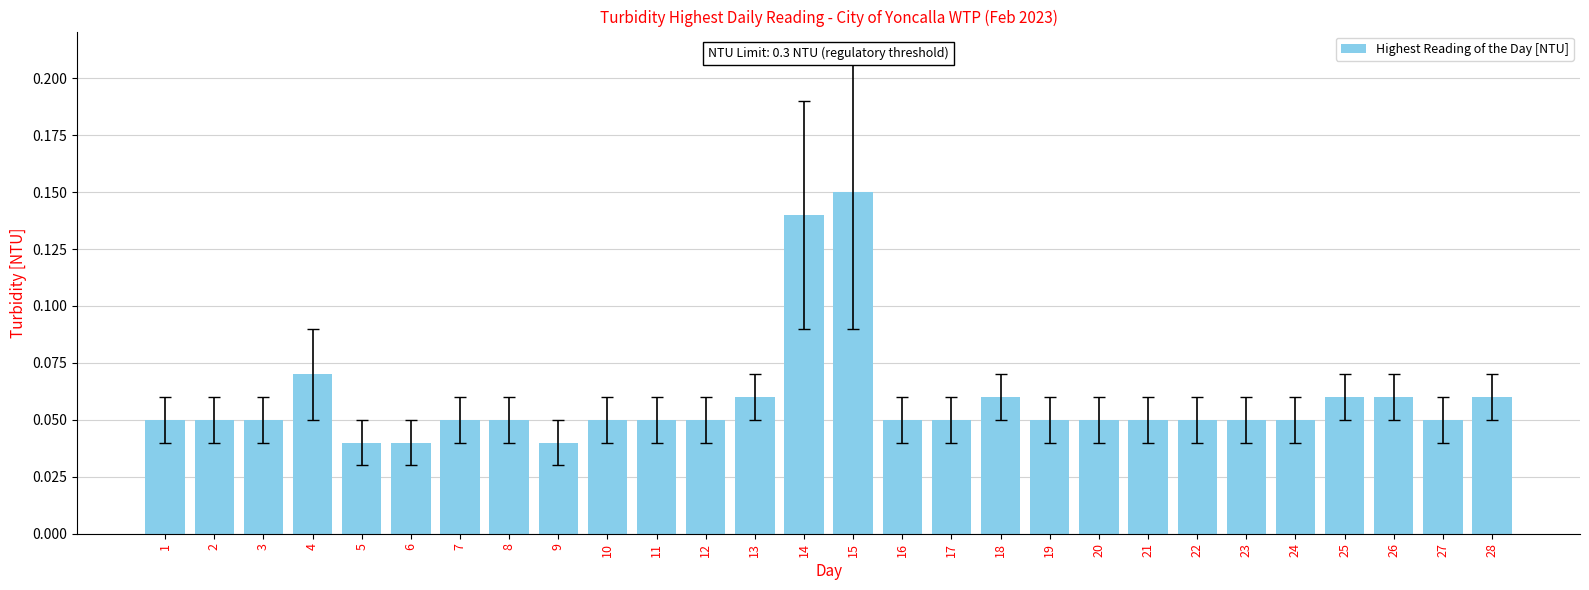

Between 6 and 4, which is larger?

4